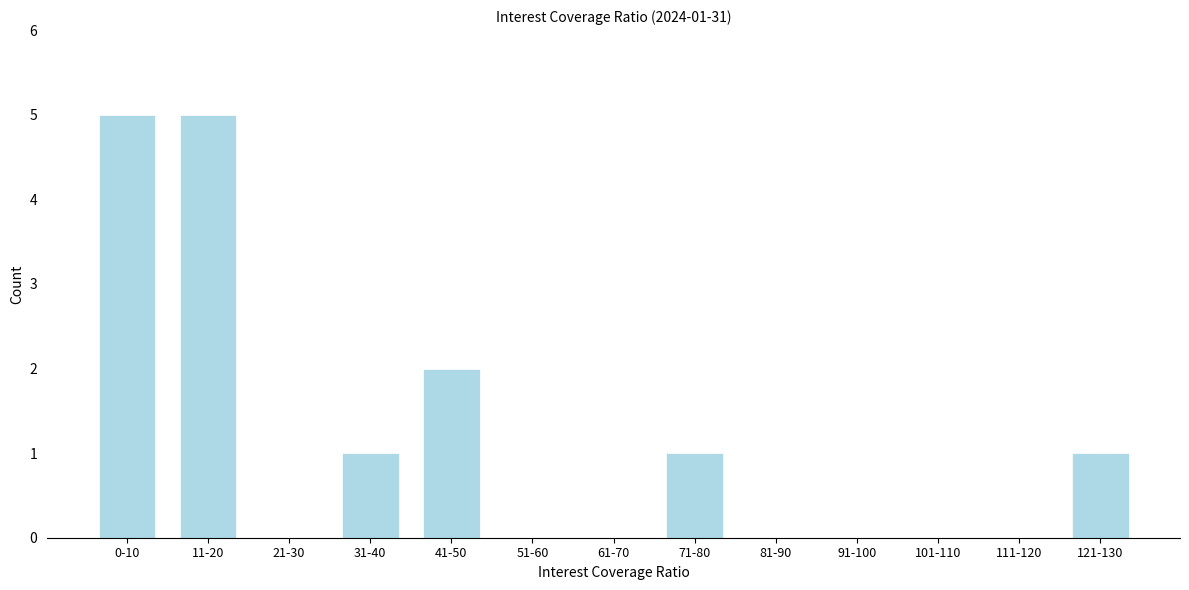

Reading left to right, extract all data points from this chart.

0-10=5	11-20=5	21-30=0	31-40=1	41-50=2	51-60=0	61-70=0	71-80=1	81-90=0	91-100=0	101-110=0	111-120=0	121-130=1